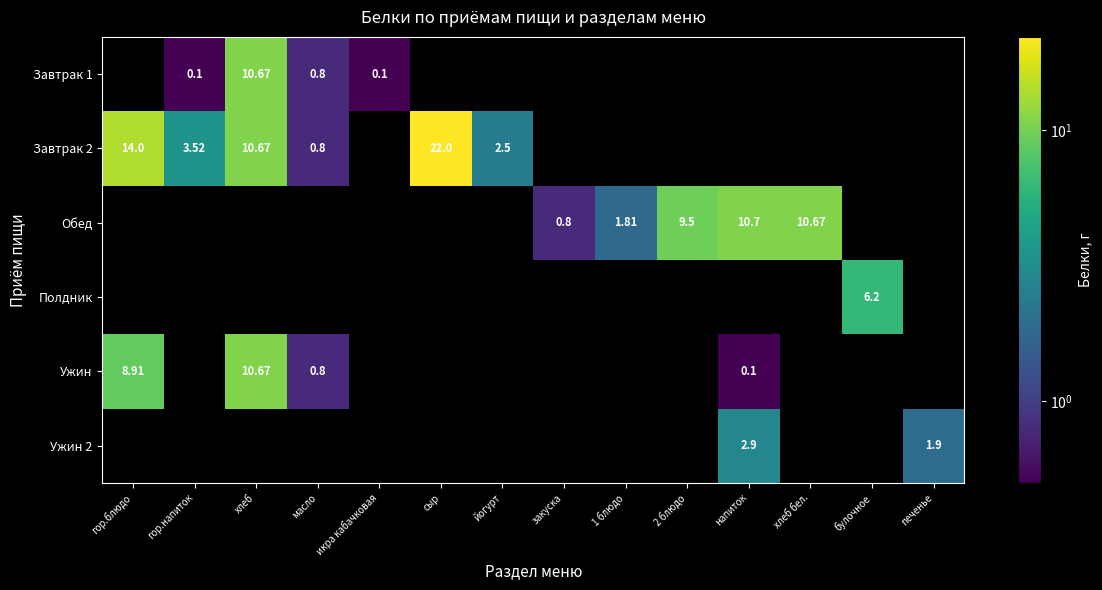

Which category has the lowest value across all series?

напиток